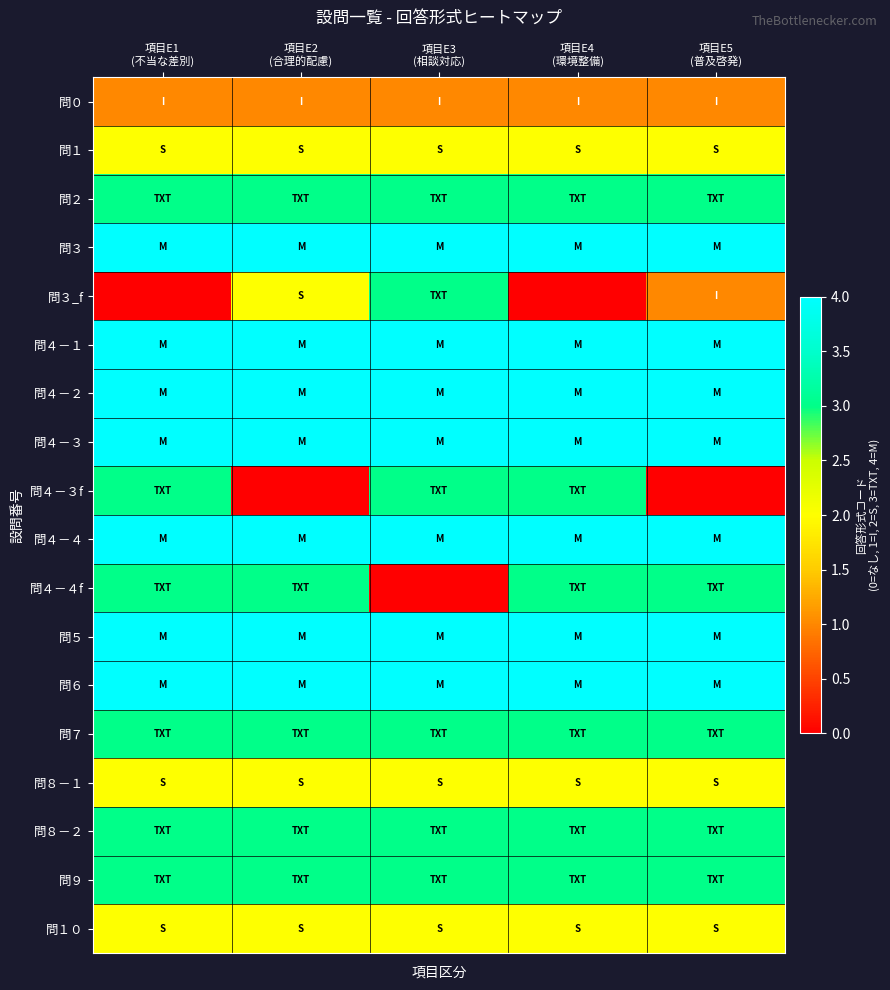

Reading right to left, list all the values displayed in this chart.

問０: 項目E5
(普及啓発)=1	項目E4
(環境整備)=1	項目E3
(相談対応)=1	項目E2
(合理的配慮)=1	項目E1
(不当な差別)=1
問１: 項目E5
(普及啓発)=2	項目E4
(環境整備)=2	項目E3
(相談対応)=2	項目E2
(合理的配慮)=2	項目E1
(不当な差別)=2
問２: 項目E5
(普及啓発)=3	項目E4
(環境整備)=3	項目E3
(相談対応)=3	項目E2
(合理的配慮)=3	項目E1
(不当な差別)=3
問３: 項目E5
(普及啓発)=4	項目E4
(環境整備)=4	項目E3
(相談対応)=4	項目E2
(合理的配慮)=4	項目E1
(不当な差別)=4
問３_f: 項目E5
(普及啓発)=1	項目E4
(環境整備)=0	項目E3
(相談対応)=3	項目E2
(合理的配慮)=2	項目E1
(不当な差別)=0
問４－１: 項目E5
(普及啓発)=4	項目E4
(環境整備)=4	項目E3
(相談対応)=4	項目E2
(合理的配慮)=4	項目E1
(不当な差別)=4
問４－２: 項目E5
(普及啓発)=4	項目E4
(環境整備)=4	項目E3
(相談対応)=4	項目E2
(合理的配慮)=4	項目E1
(不当な差別)=4
問４－３: 項目E5
(普及啓発)=4	項目E4
(環境整備)=4	項目E3
(相談対応)=4	項目E2
(合理的配慮)=4	項目E1
(不当な差別)=4
問４－３f: 項目E5
(普及啓発)=0	項目E4
(環境整備)=3	項目E3
(相談対応)=3	項目E2
(合理的配慮)=0	項目E1
(不当な差別)=3
問４－４: 項目E5
(普及啓発)=4	項目E4
(環境整備)=4	項目E3
(相談対応)=4	項目E2
(合理的配慮)=4	項目E1
(不当な差別)=4
問４－４f: 項目E5
(普及啓発)=3	項目E4
(環境整備)=3	項目E3
(相談対応)=0	項目E2
(合理的配慮)=3	項目E1
(不当な差別)=3
問５: 項目E5
(普及啓発)=4	項目E4
(環境整備)=4	項目E3
(相談対応)=4	項目E2
(合理的配慮)=4	項目E1
(不当な差別)=4
問６: 項目E5
(普及啓発)=4	項目E4
(環境整備)=4	項目E3
(相談対応)=4	項目E2
(合理的配慮)=4	項目E1
(不当な差別)=4
問７: 項目E5
(普及啓発)=3	項目E4
(環境整備)=3	項目E3
(相談対応)=3	項目E2
(合理的配慮)=3	項目E1
(不当な差別)=3
問８－１: 項目E5
(普及啓発)=2	項目E4
(環境整備)=2	項目E3
(相談対応)=2	項目E2
(合理的配慮)=2	項目E1
(不当な差別)=2
問８－２: 項目E5
(普及啓発)=3	項目E4
(環境整備)=3	項目E3
(相談対応)=3	項目E2
(合理的配慮)=3	項目E1
(不当な差別)=3
問９: 項目E5
(普及啓発)=3	項目E4
(環境整備)=3	項目E3
(相談対応)=3	項目E2
(合理的配慮)=3	項目E1
(不当な差別)=3
問１０: 項目E5
(普及啓発)=2	項目E4
(環境整備)=2	項目E3
(相談対応)=2	項目E2
(合理的配慮)=2	項目E1
(不当な差別)=2